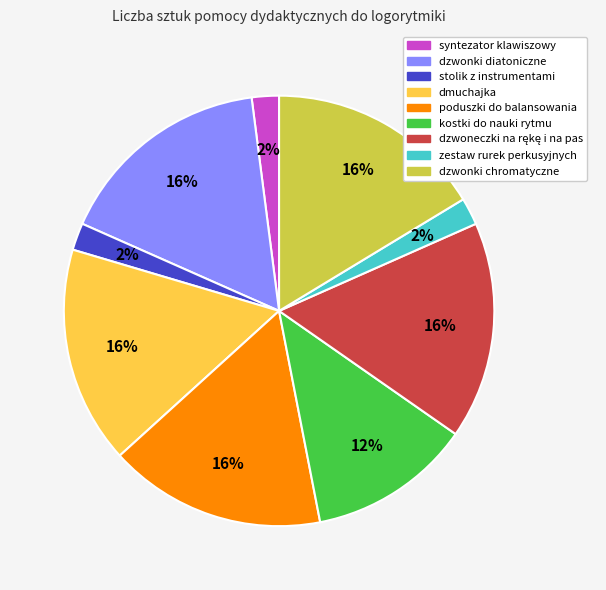

To the nearest percent, what percentage of the pie is stolik z instrumentami?

2%